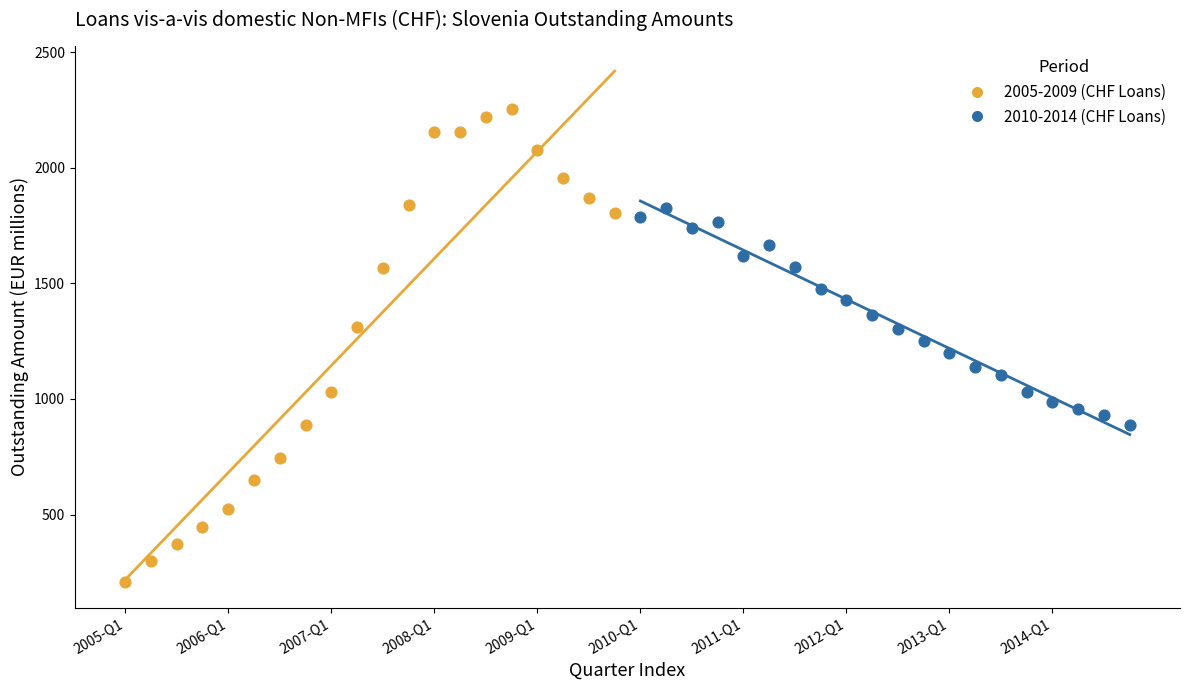

Which series reaches the maximum Y coordinate?

2005-2009 (CHF Loans)